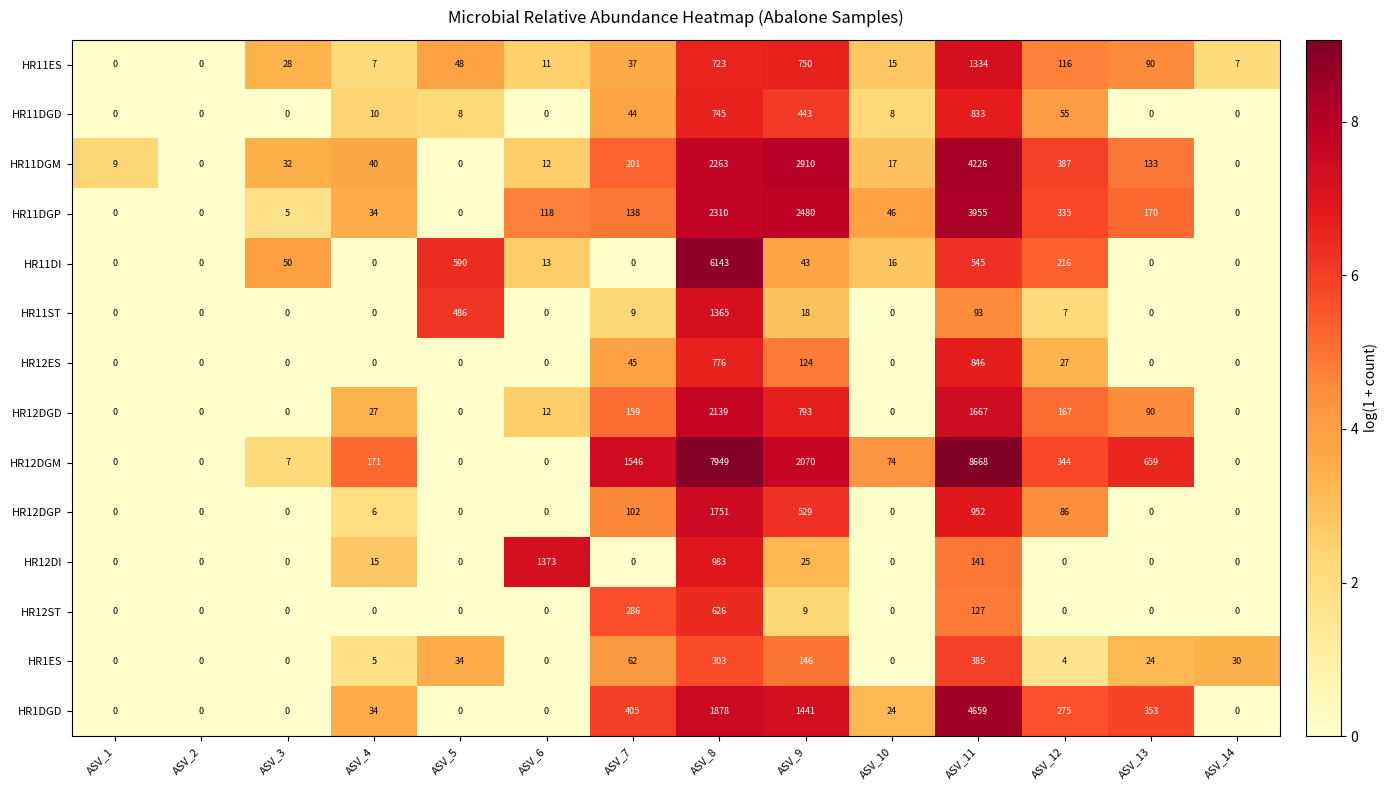

The value of HR1DGD at ASV_12 is 275. True or false?

True